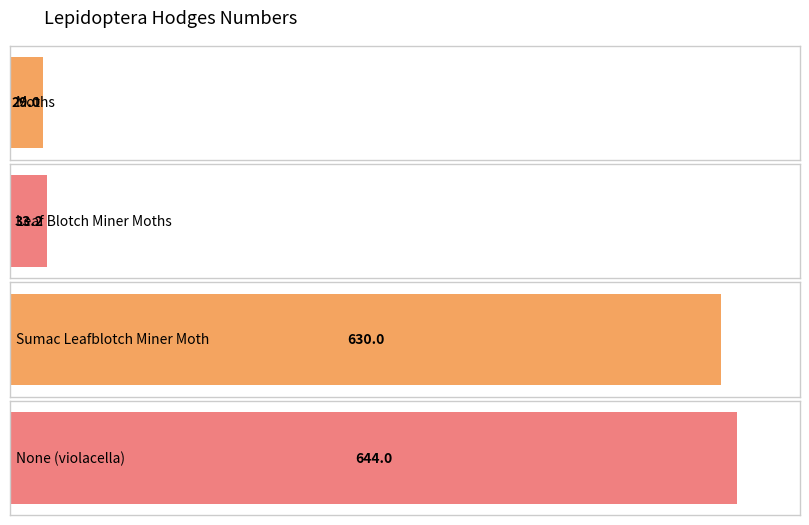

Approximately how many times larger is the value at Sumac Leafblotch Miner Moth compared to None (violacella)?

1.0